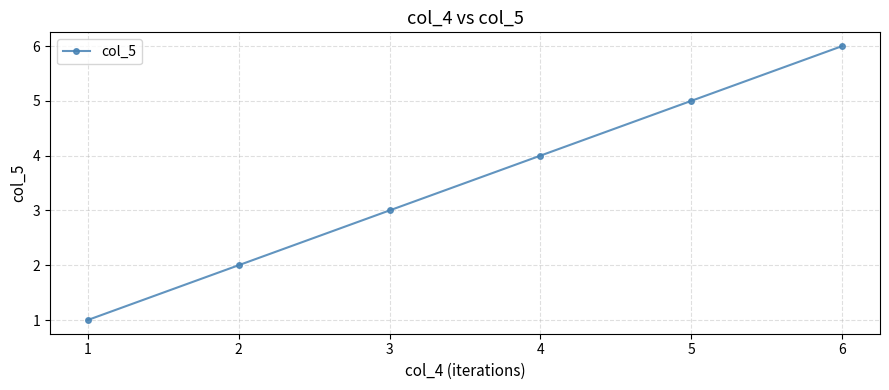

The chart shows a value of 1 at 2. True or false?

False